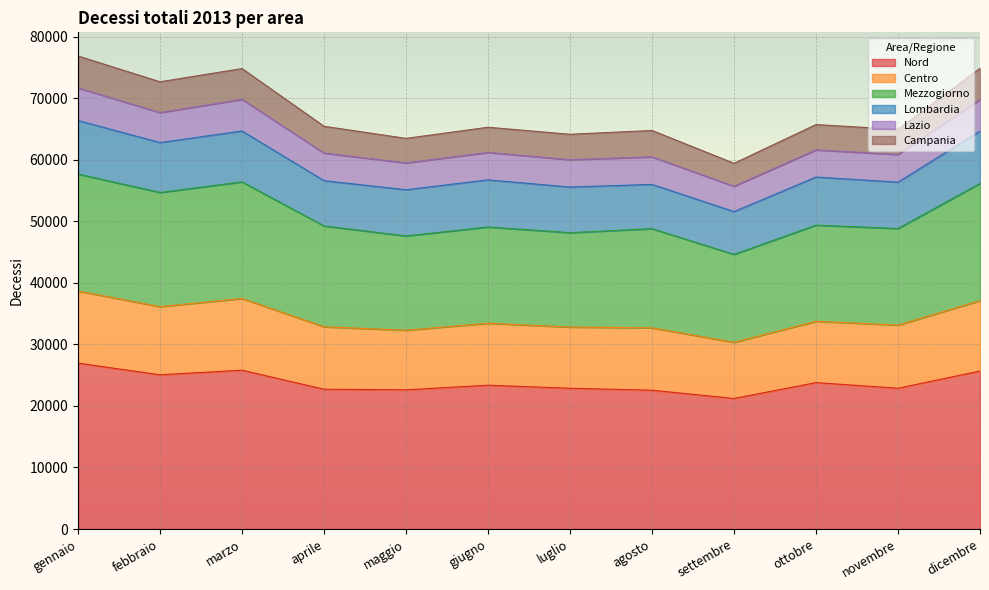

What is the total value across all series at novembre?

64932